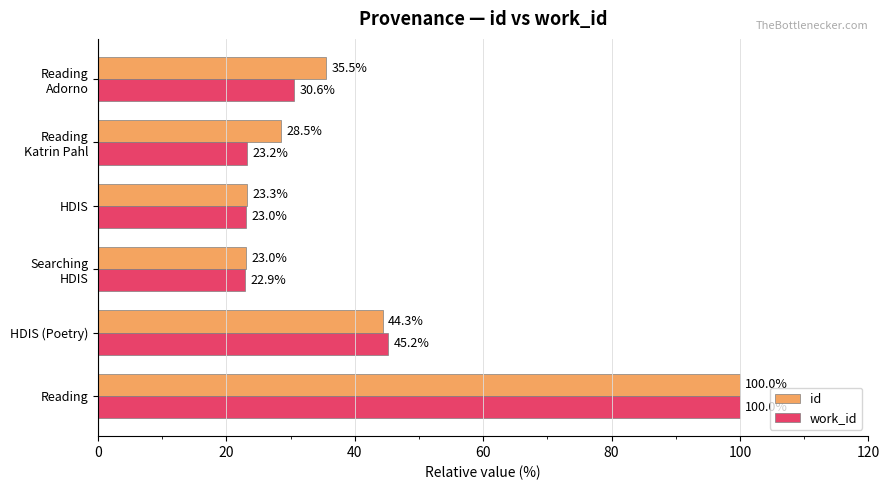

List the labels in order of work_id value, smallest first.

Searching
HDIS, HDIS, Reading
Katrin Pahl, Reading
Adorno, HDIS (Poetry), Reading